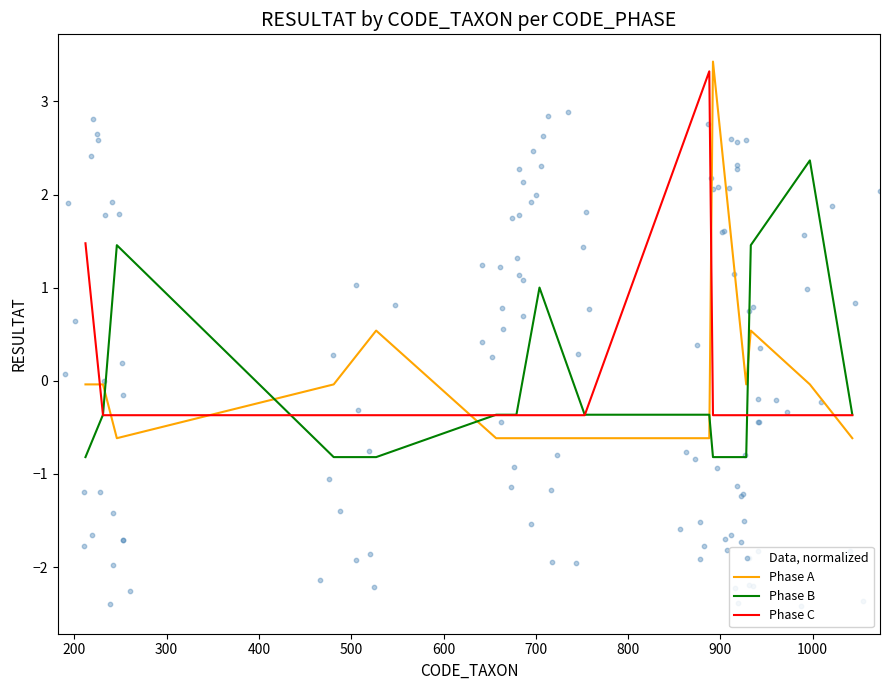

At how many categories does at least one series exceed 1?

7